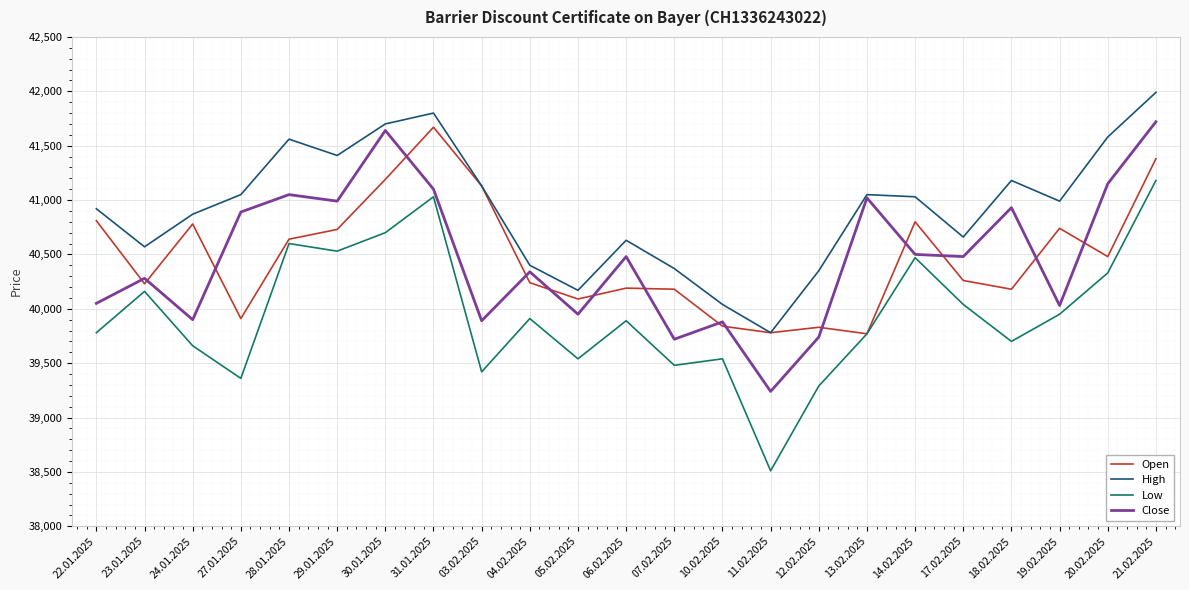

True or false: Low and High intersect in this chart.

False